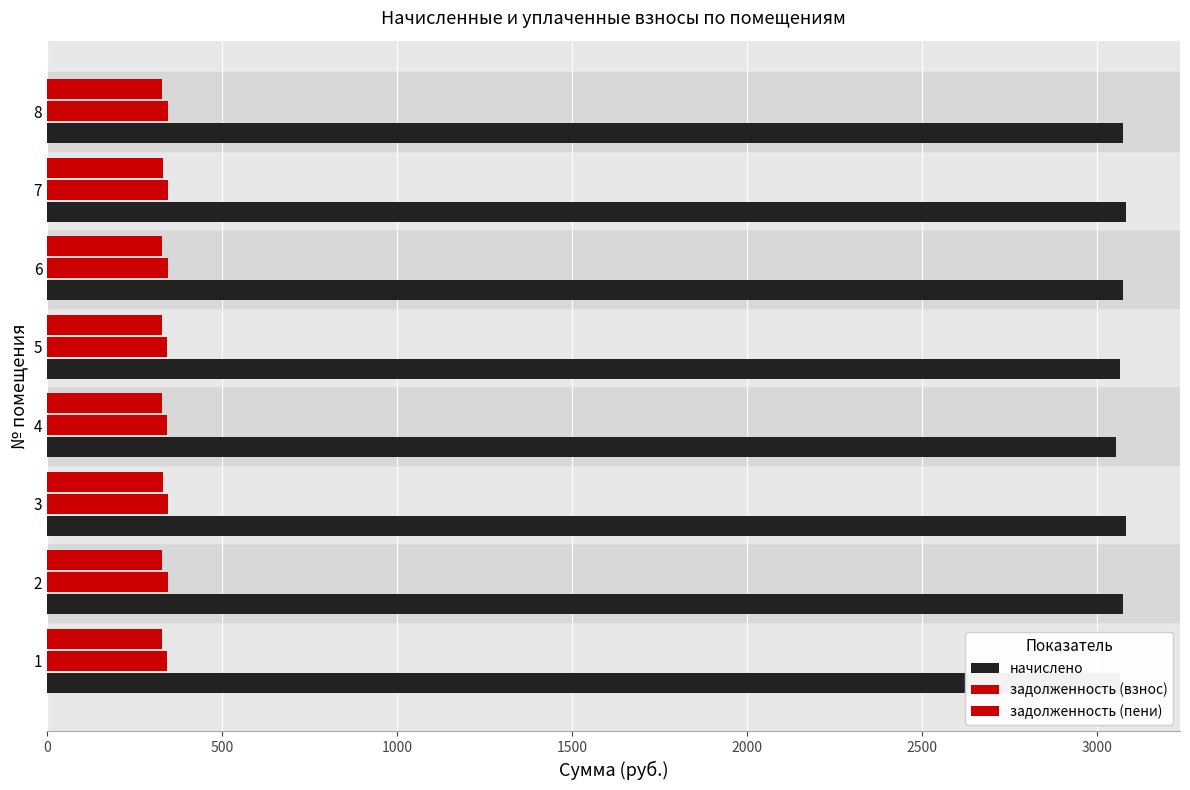

How many values in the задолженность (пени) series exceed 329?

5